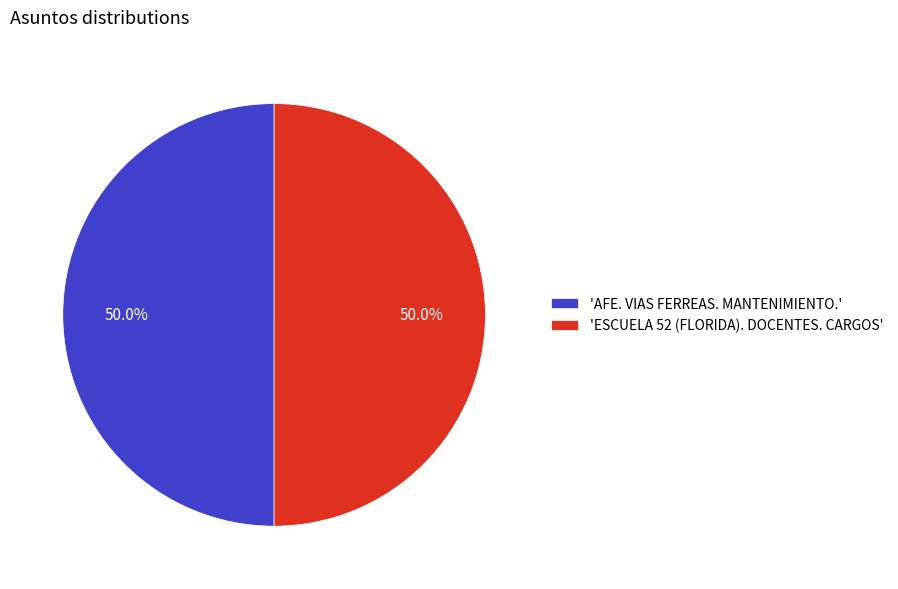

What portion of the pie excludes 'ESCUELA 52 (FLORIDA). DOCENTES. CARGOS'?

50.0%